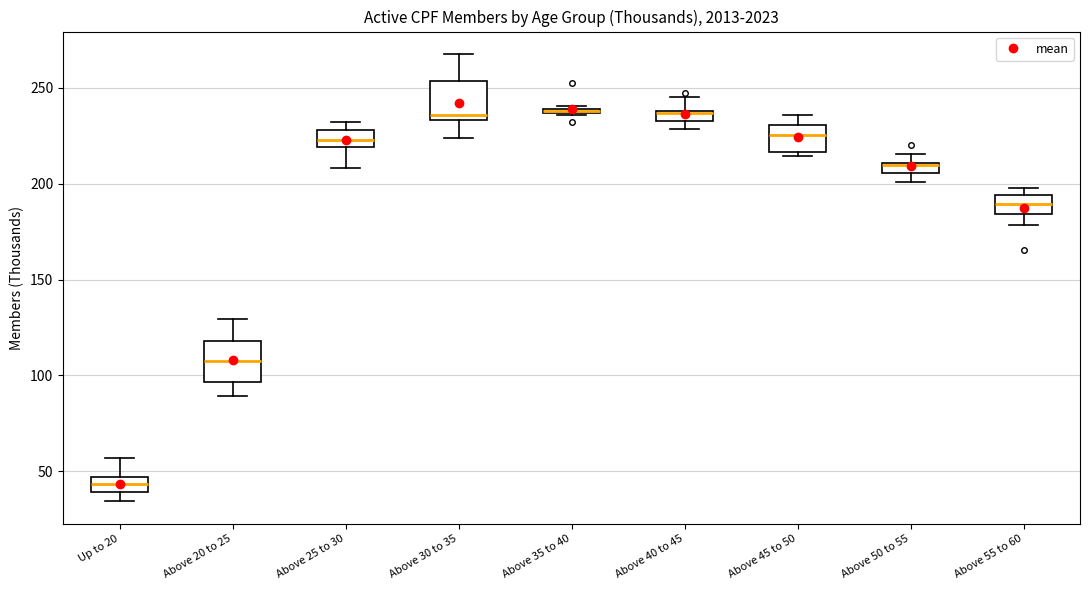

Where is the lower edge of the box for Up to 20 on the y-axis? The values are not printed on the chart, so give them approximately, as read against the axis.

40